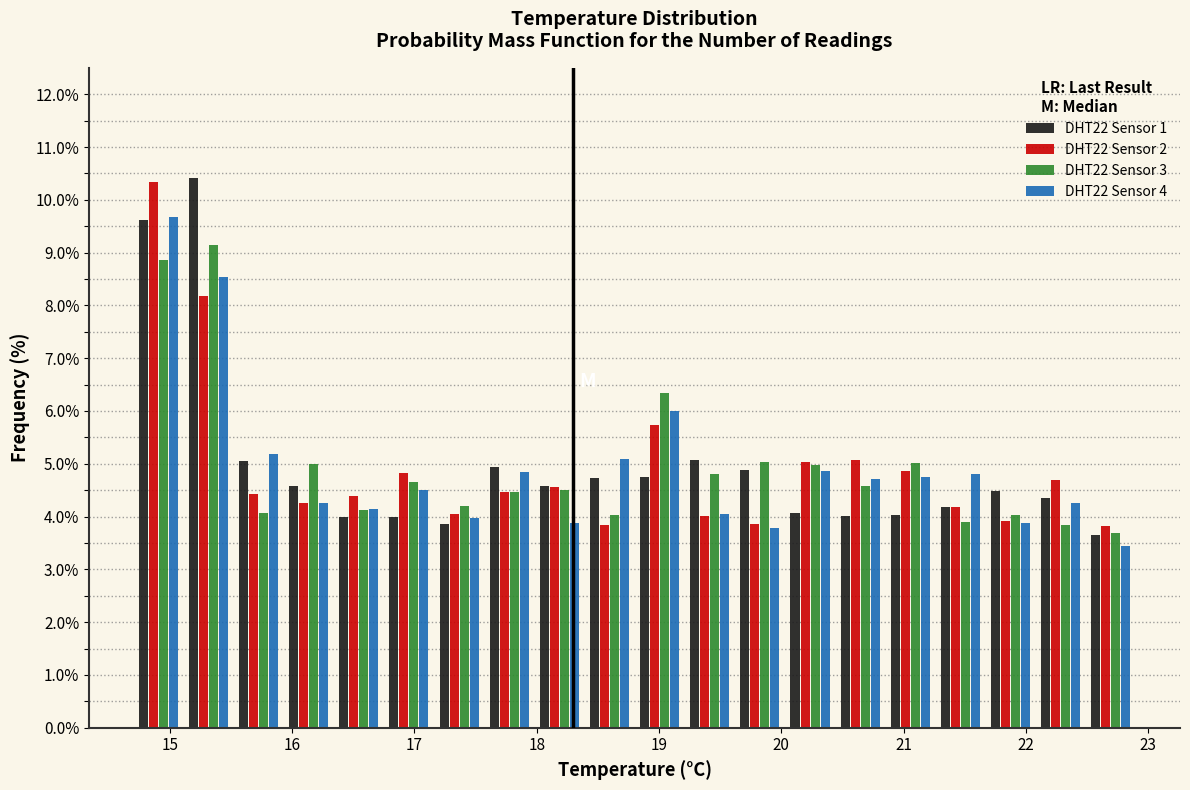

In the DHT22 Sensor 2 series, which range on the x-axis has the tallest bar?

14.70 to 15.11